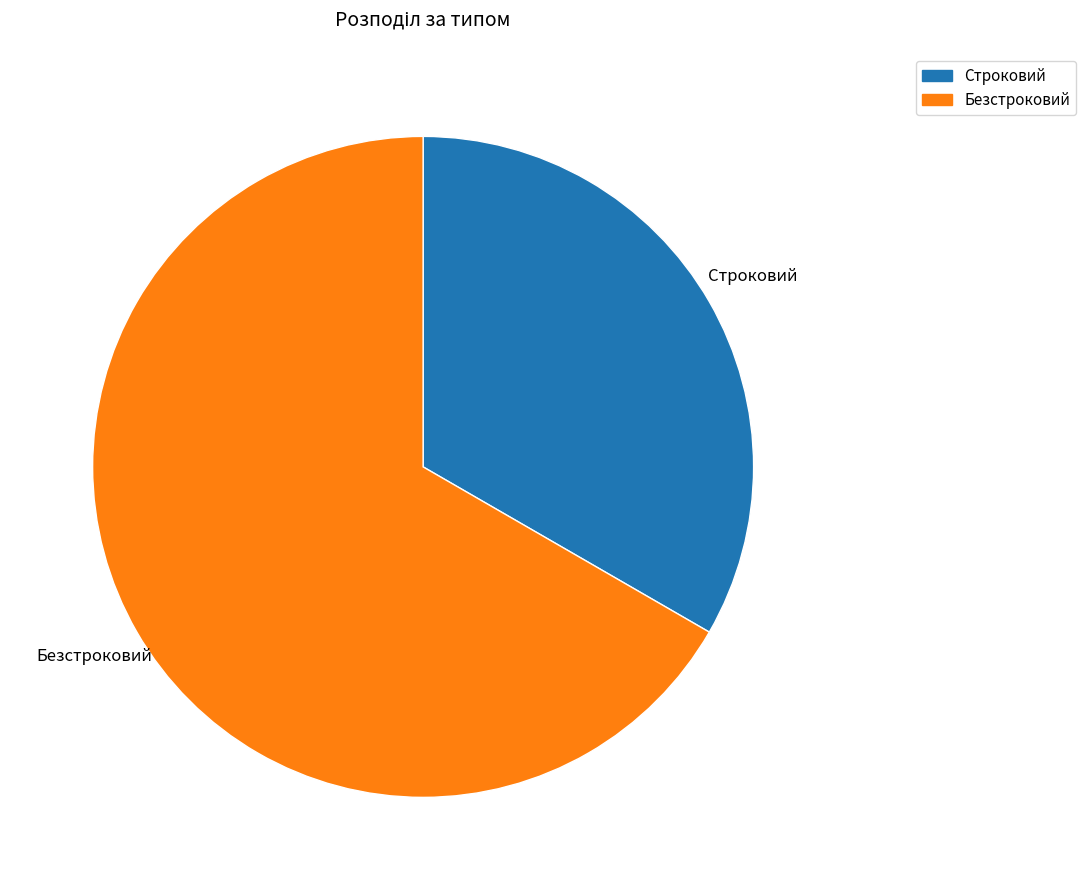

Is Безстроковий the majority of the pie?

Yes